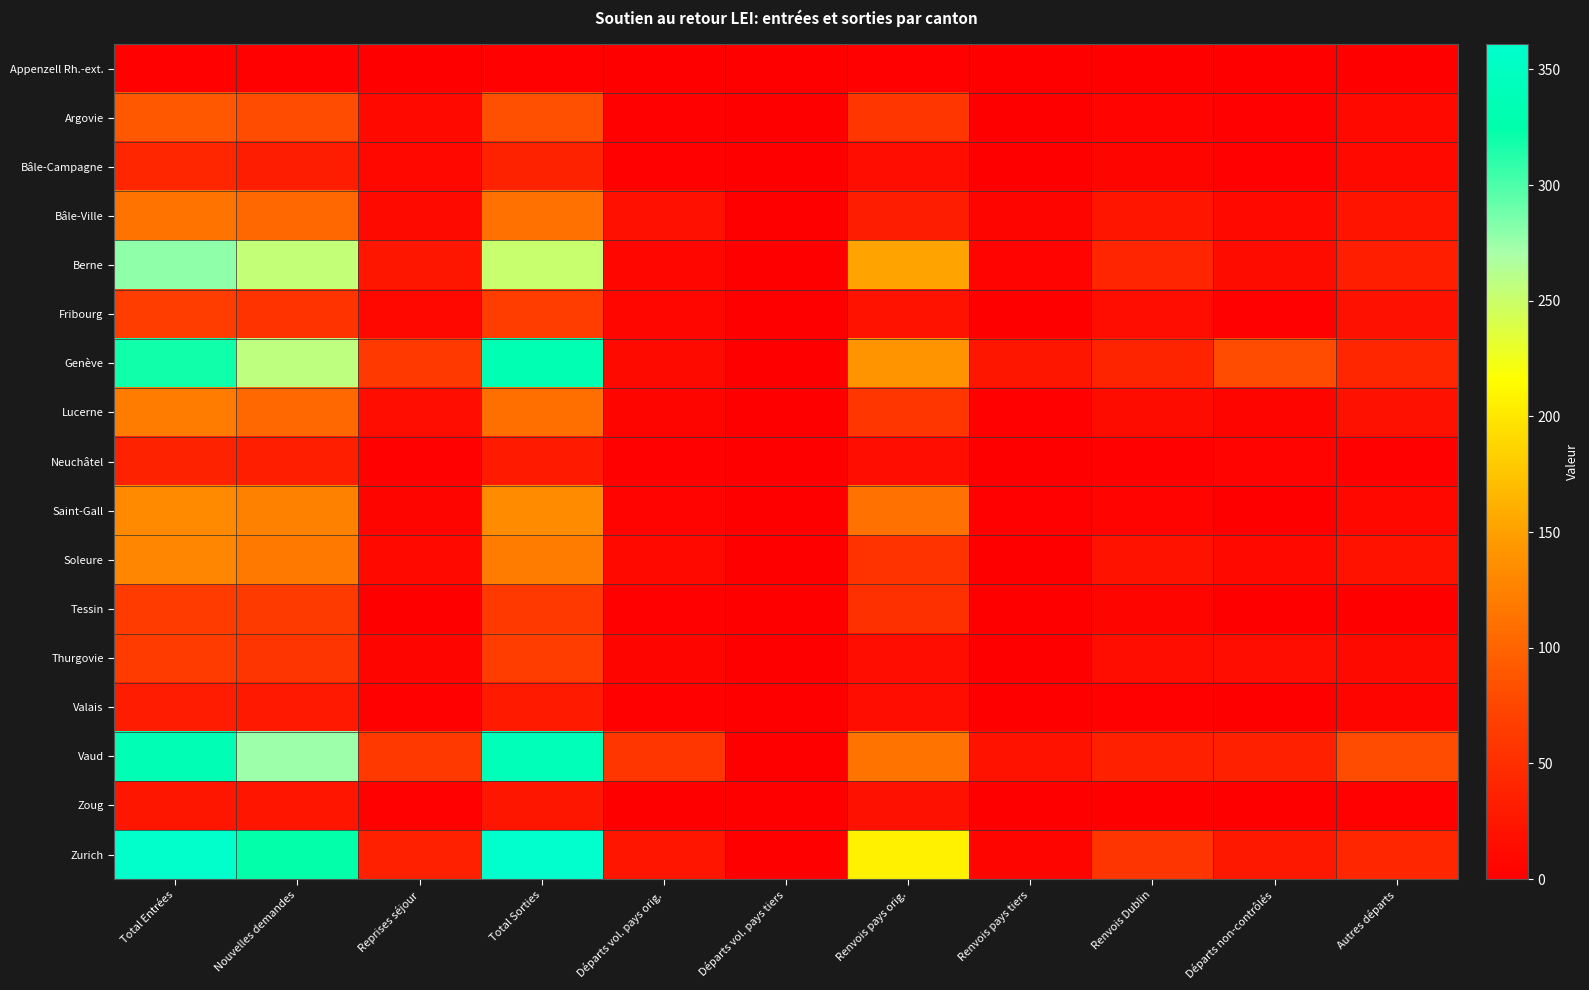

Which series has the largest total across all categories?

Zurich